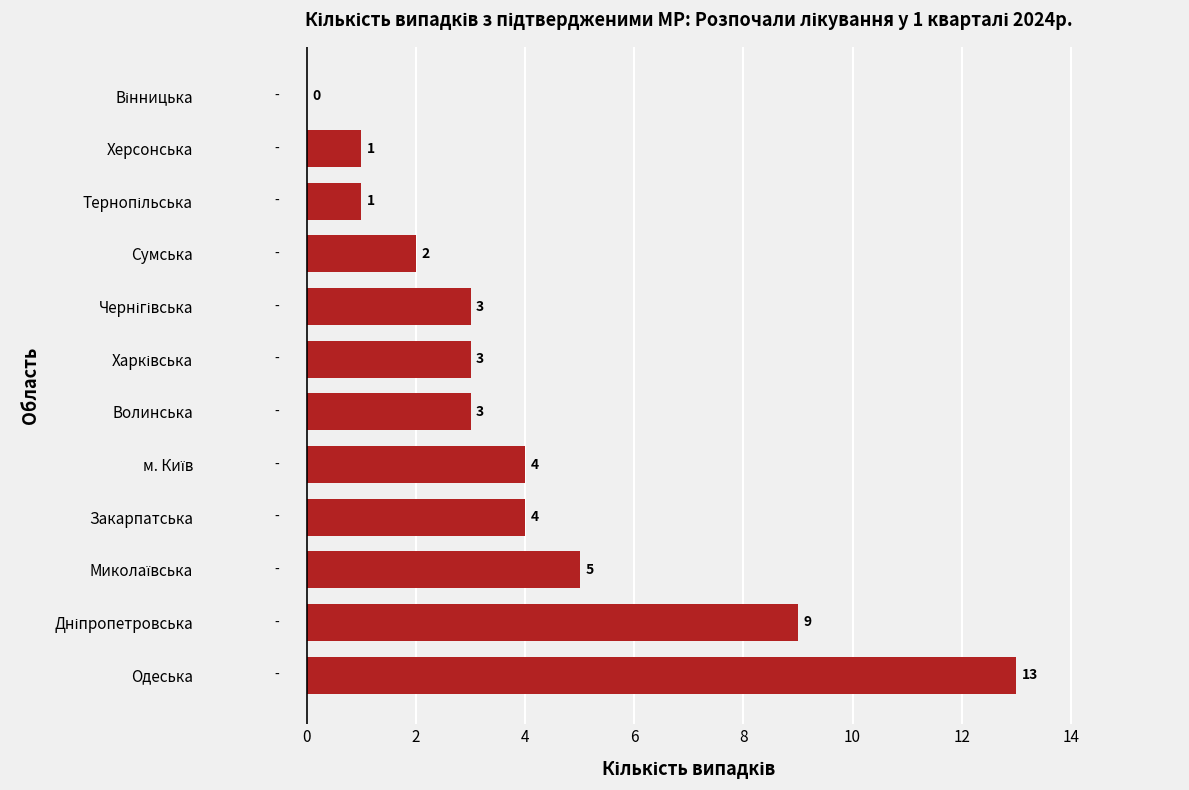

True or false: the data shows 13 at Одеська.

True